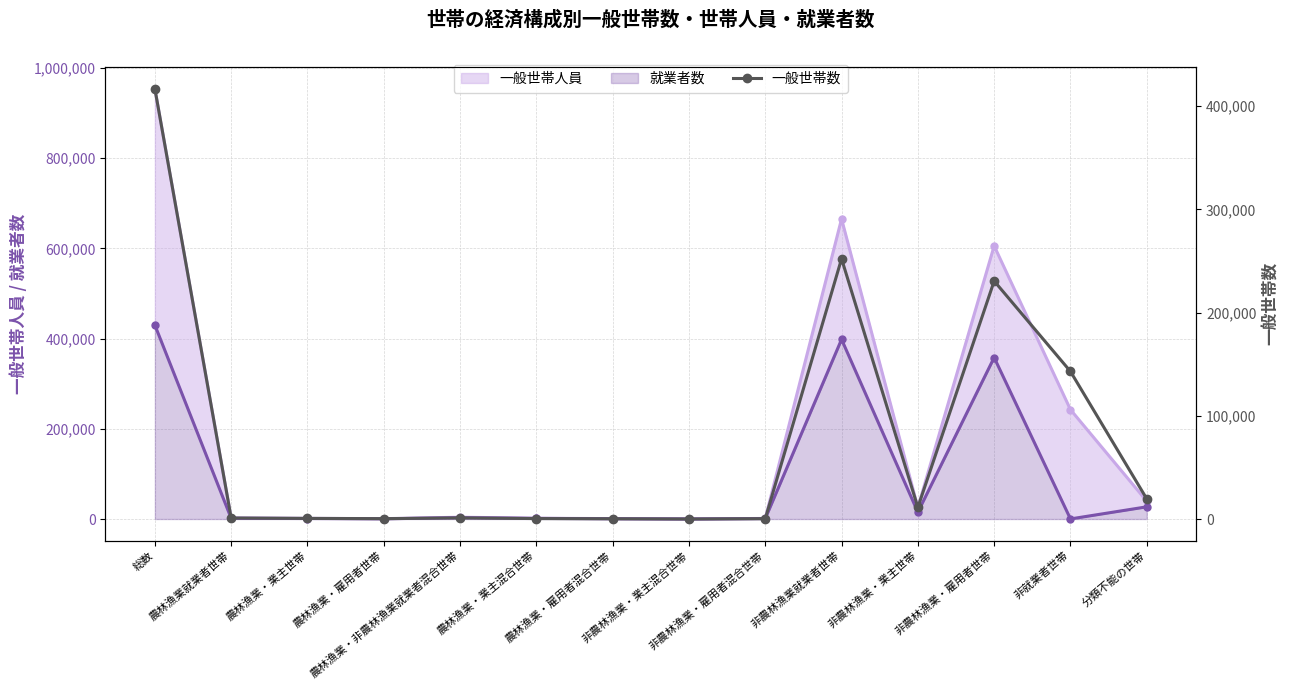

Between 農林漁業・雇用者混合世帯 and 非農林漁業・業主混合世帯, which is larger?

農林漁業・雇用者混合世帯